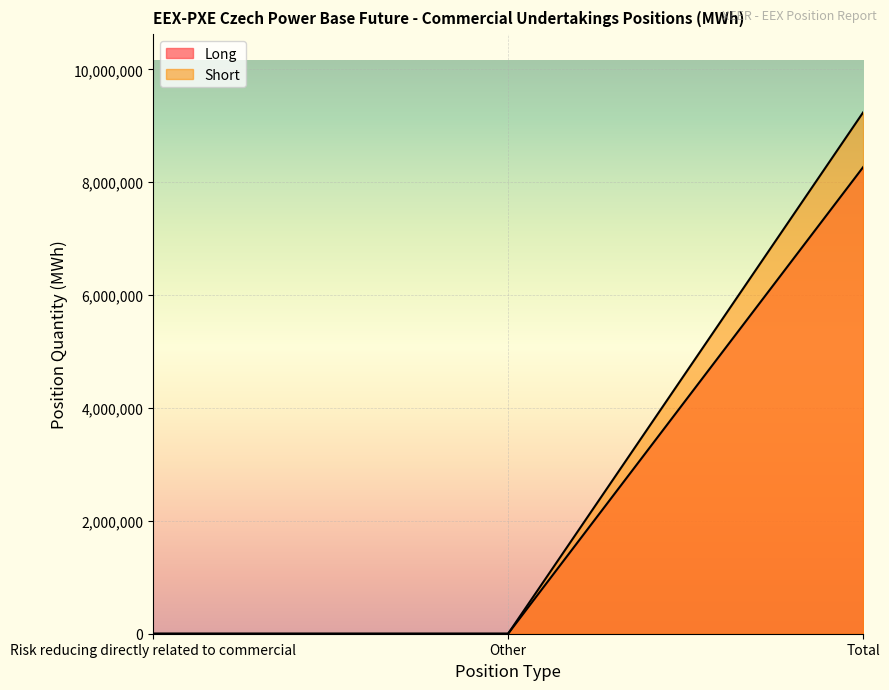

Between Risk reducing directly related to commercial and Total, which series saw the biggest shift?

Short